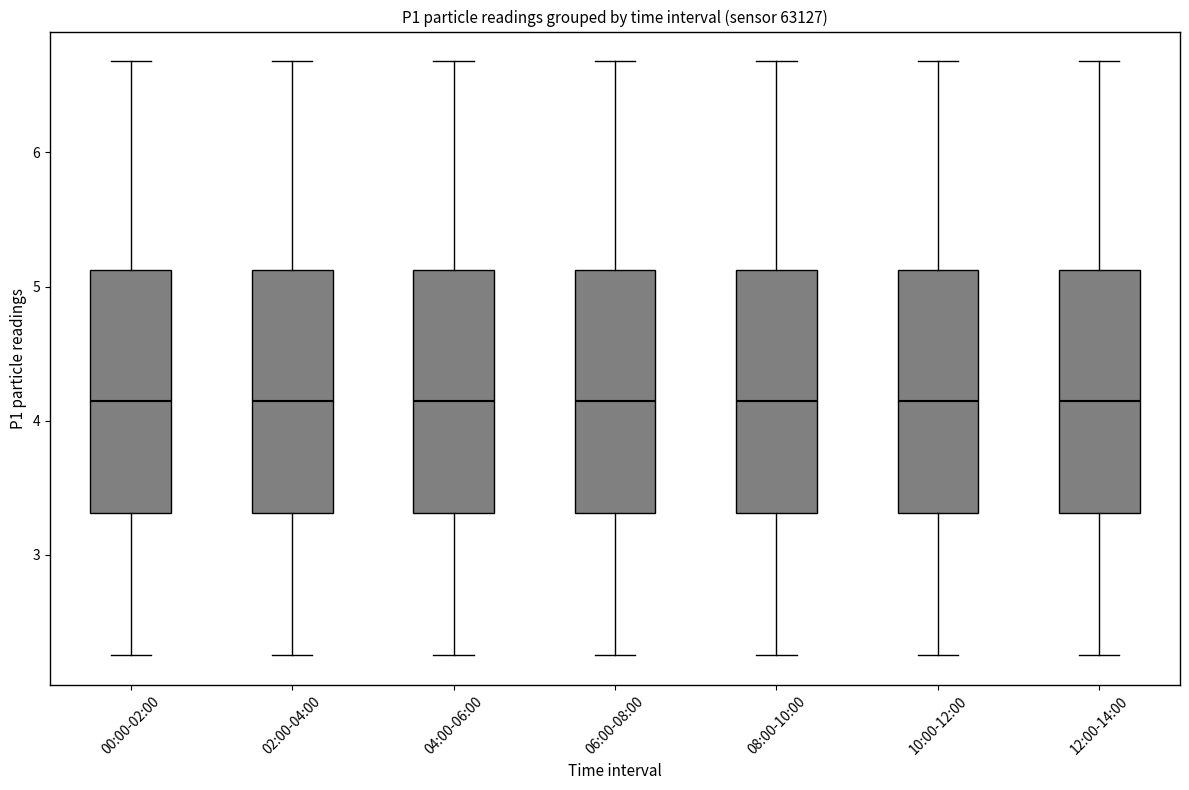

Where does the lower whisker of the box for 08:00-10:00 end on the y-axis? The values are not printed on the chart, so give them approximately, as read against the axis.

2.3